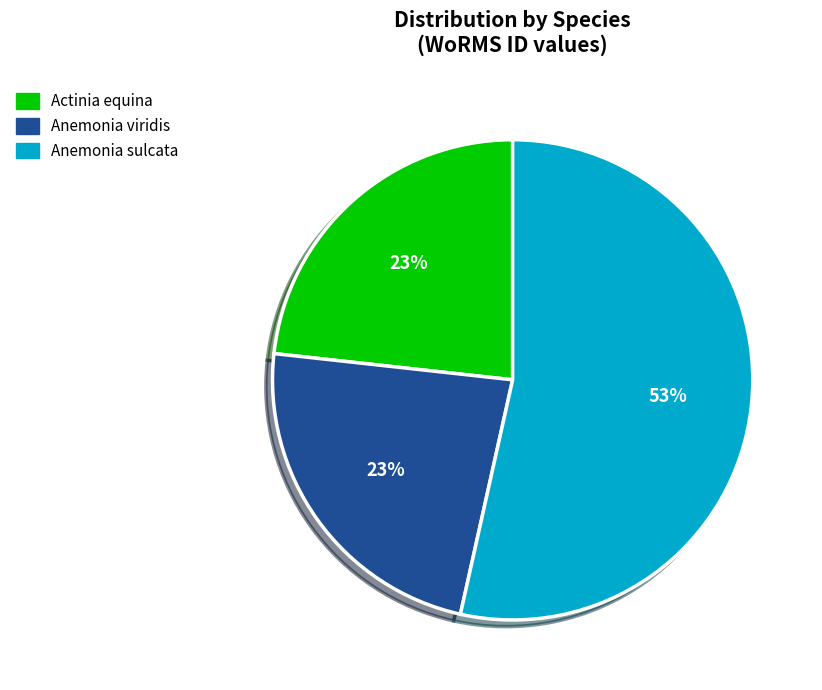

Do Anemonia viridis and Anemonia sulcata together represent more than half of the pie?

Yes